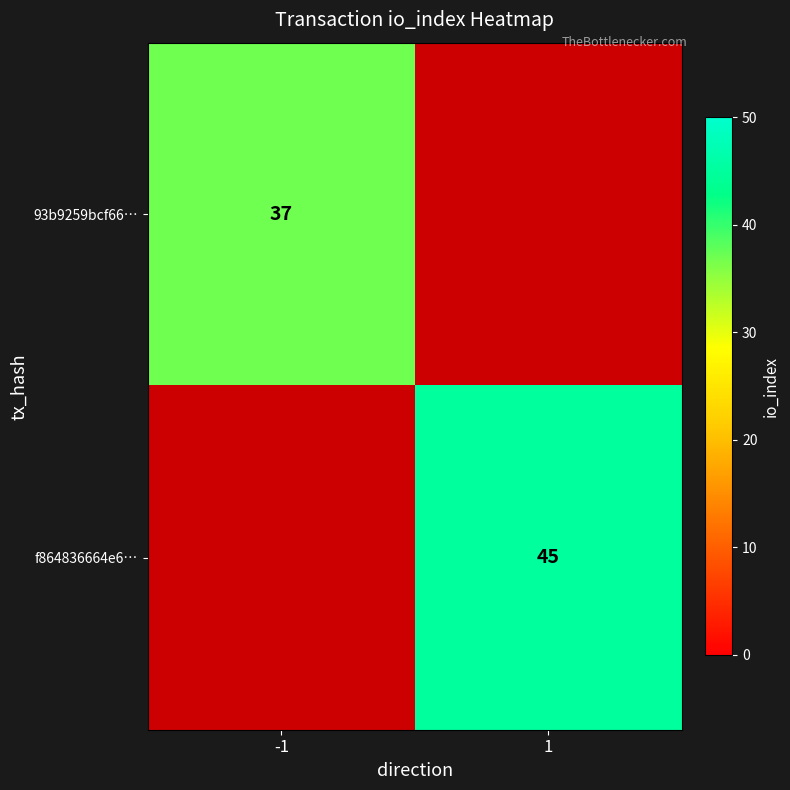

What is the difference between the highest and lowest values at -1?

37